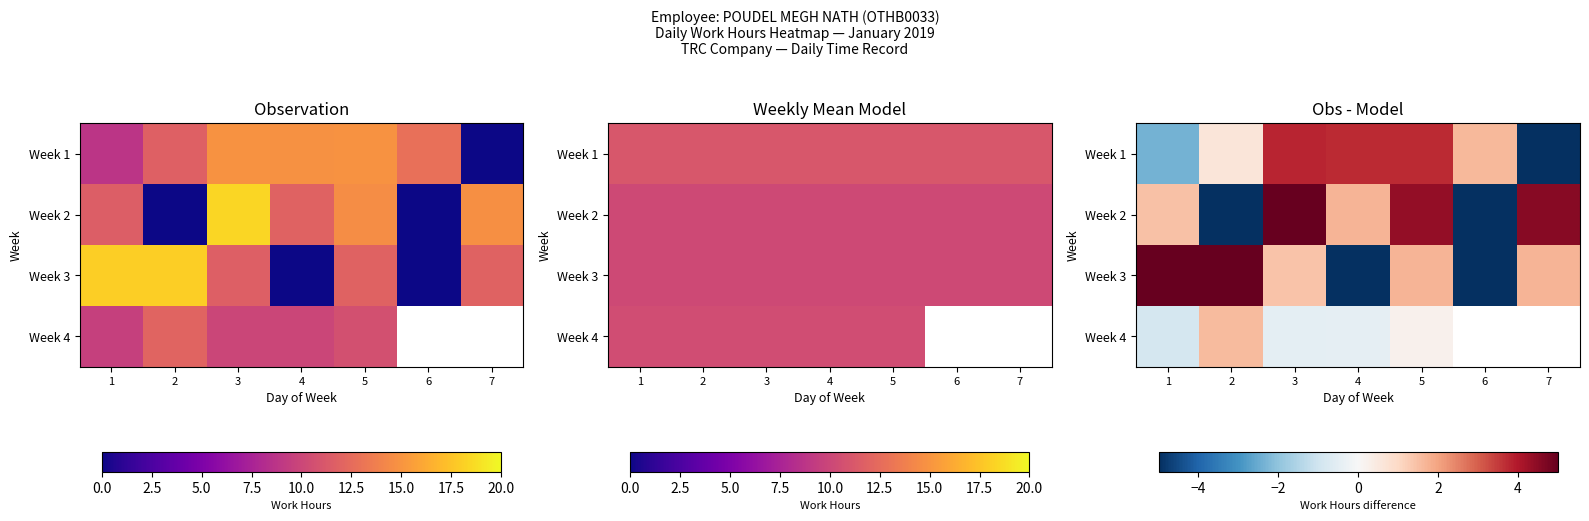

Where is Week 3 nearest to the value -1?

3